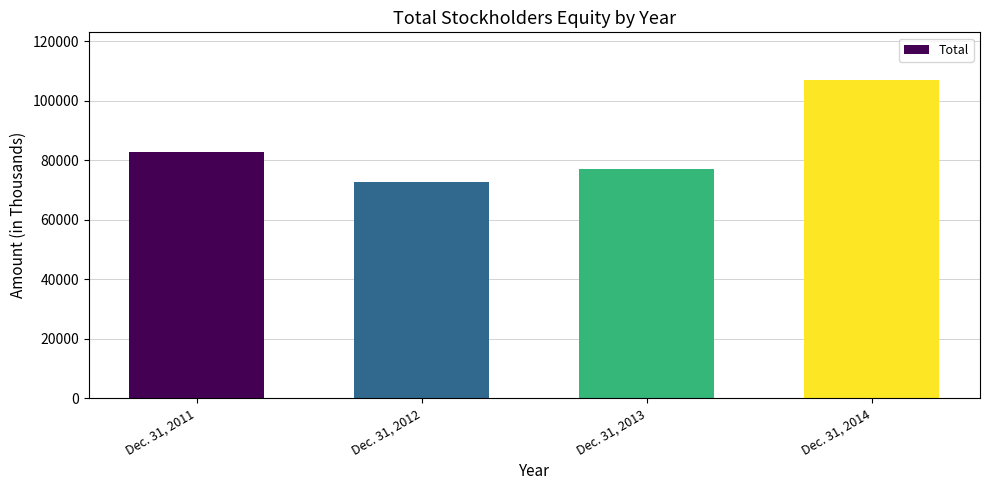

Reading right to left, what are all the values shown in this chart?

106964	76932	72793	82729